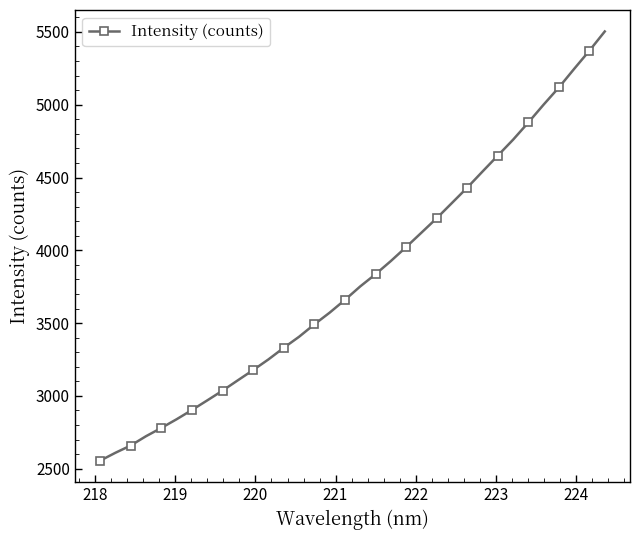

What is the minimum value shown in the chart?

2554.7